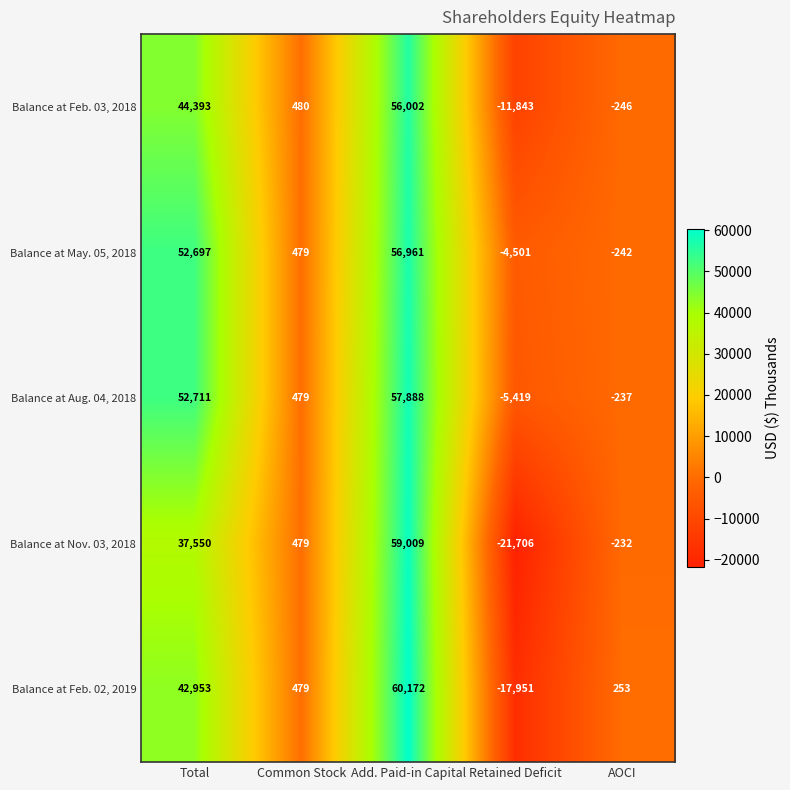

At which label does Balance at Feb. 03, 2018 first exceed 480?

Total